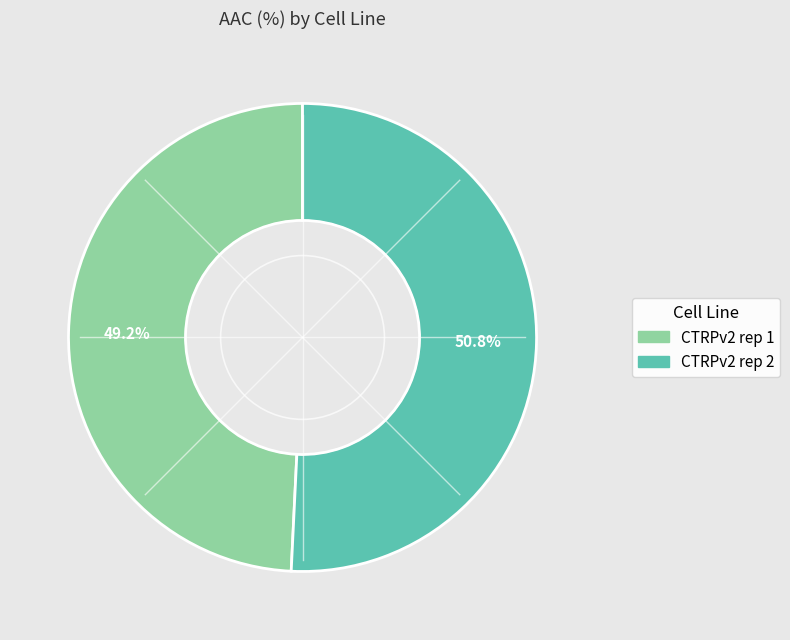

Does any single category account for the majority?

Yes